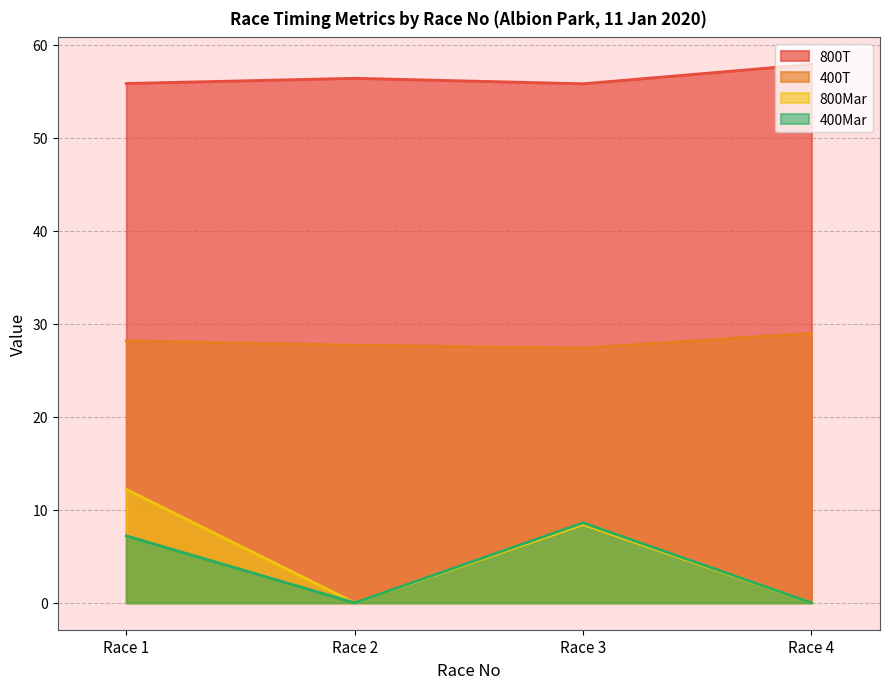

What is the sum of all 800Mar values?

20.6